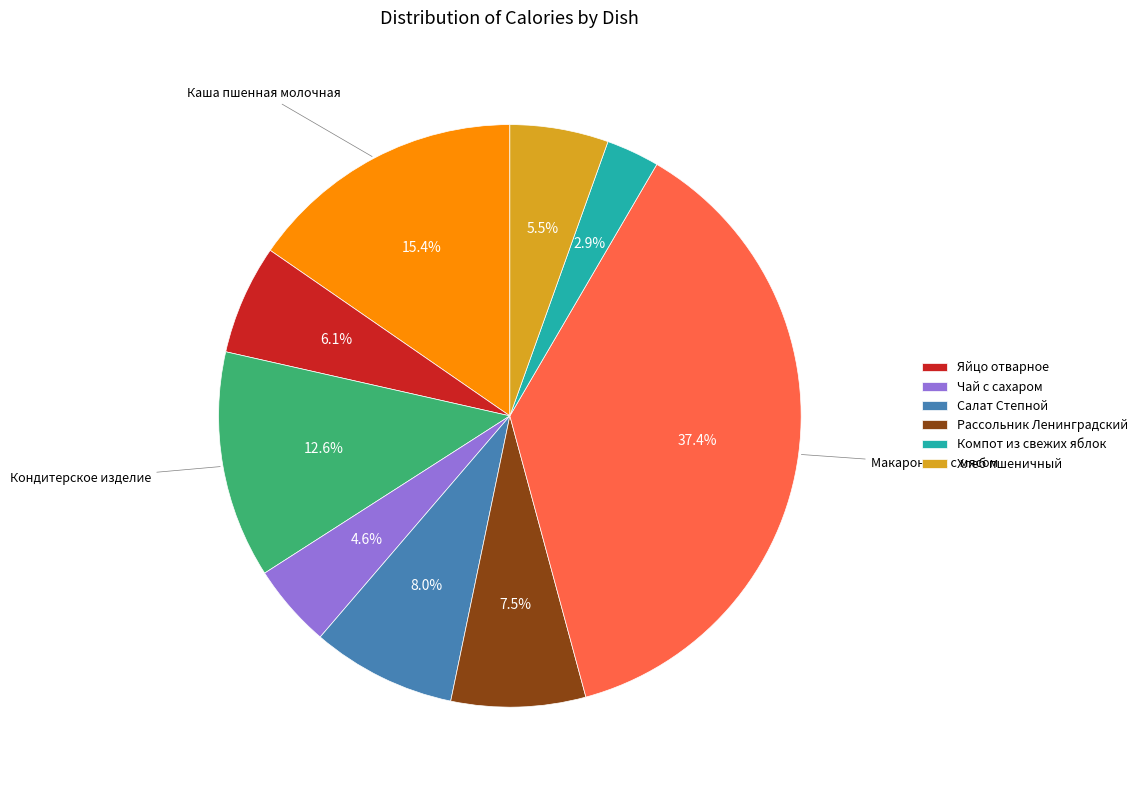

Does any single category account for the majority?

No